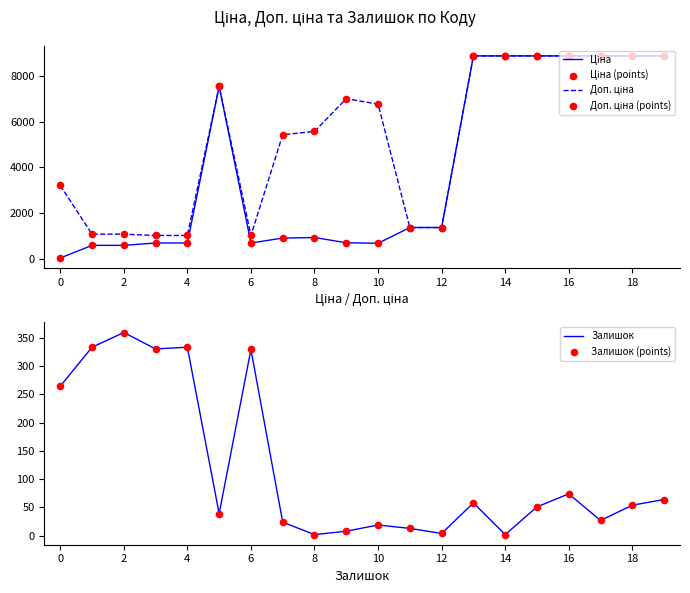

Which series has the largest Y range (max minus min)?

Ціна